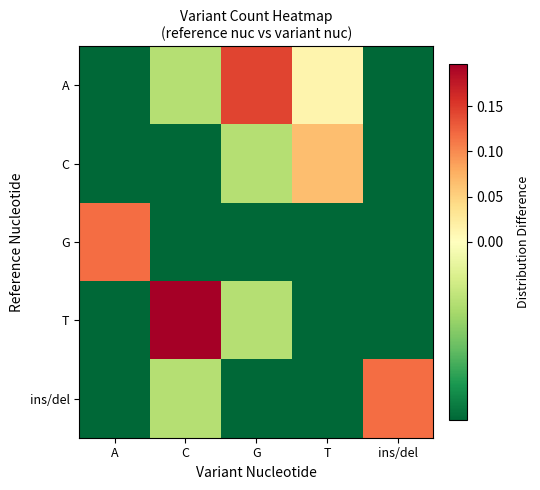

Rank the series by their maximum value, from lowest to highest.

C, G, ins/del, A, T